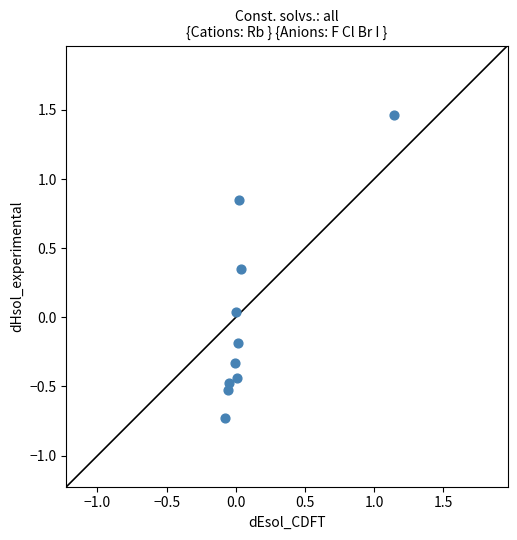

What is the range of X values (max minus min)?

1.2